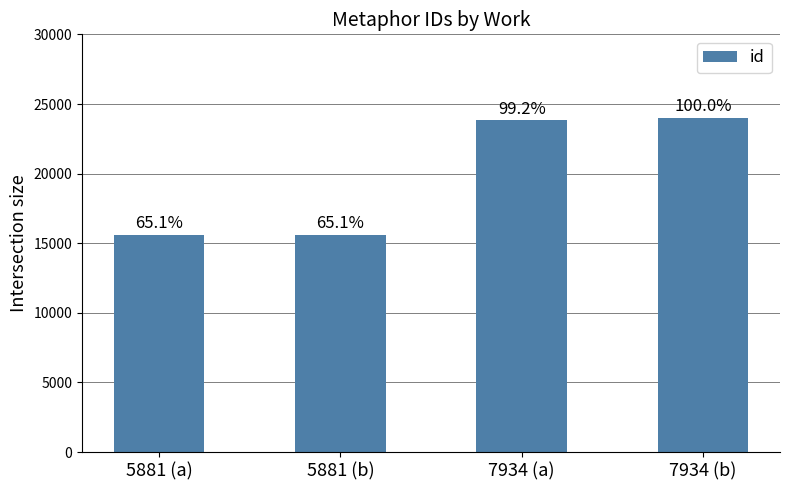

What is the label of the 2nd bar from the left?

5881 (b)